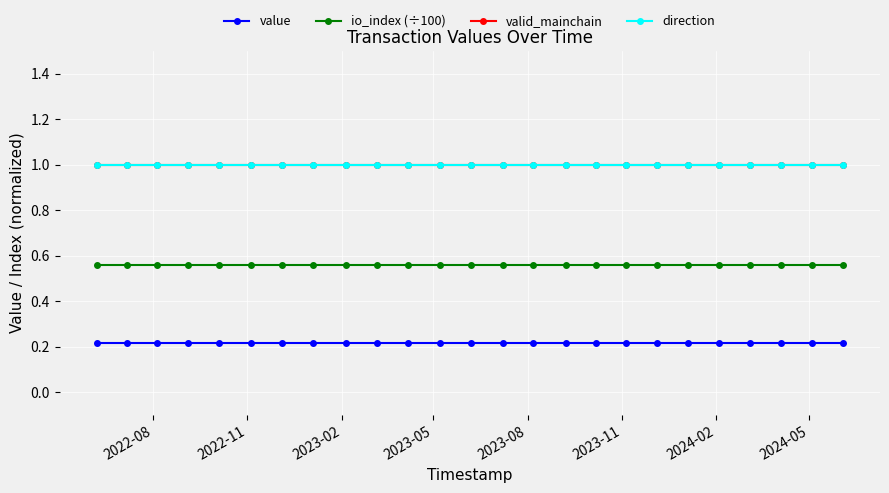

Does the chart have visible grid lines?

Yes